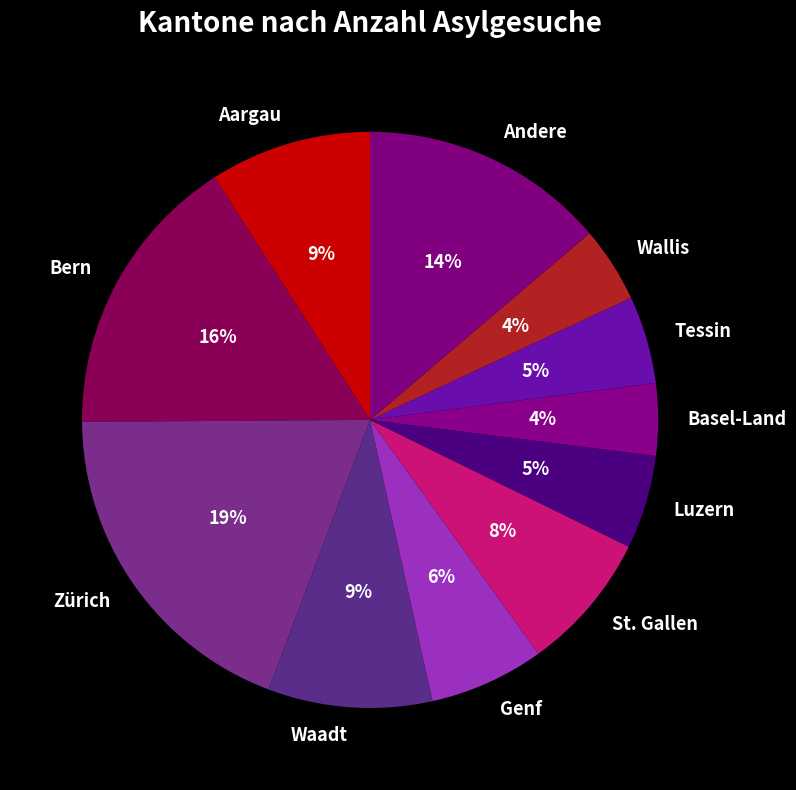

To the nearest percent, what is the difference between the Waadt and Genf slice percentages?

3%